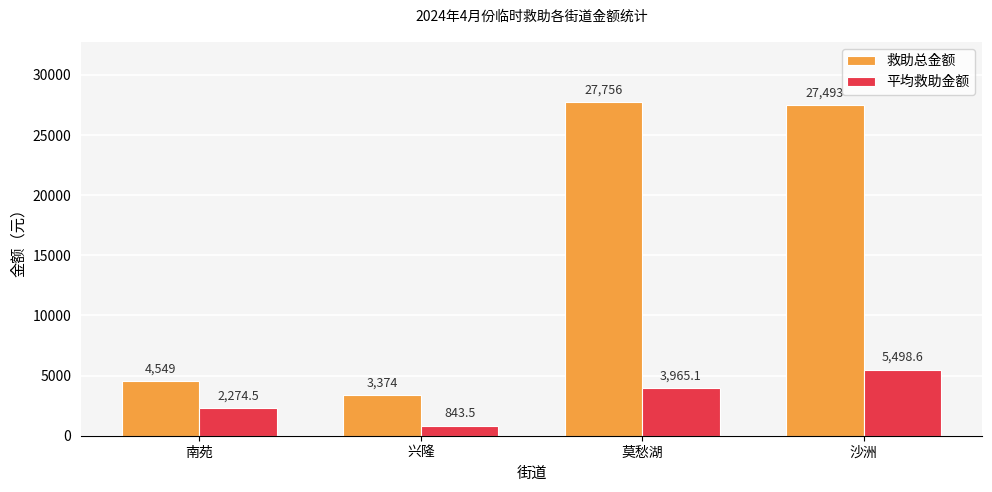

Reading left to right, what are all the values shown in this chart?

救助总金额: 南苑=4549.0	兴隆=3374.0	莫愁湖=27756.0	沙洲=27493.0
平均救助金额: 南苑=2274.5	兴隆=843.5	莫愁湖=3965.1	沙洲=5498.6